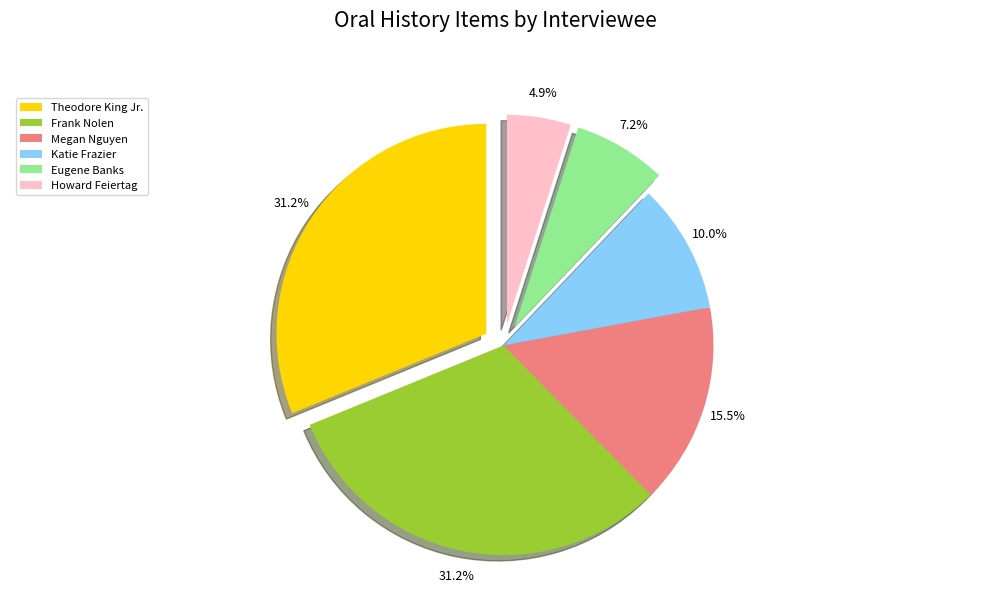

What percentage is the Katie Frazier slice, to the nearest percent?

10%